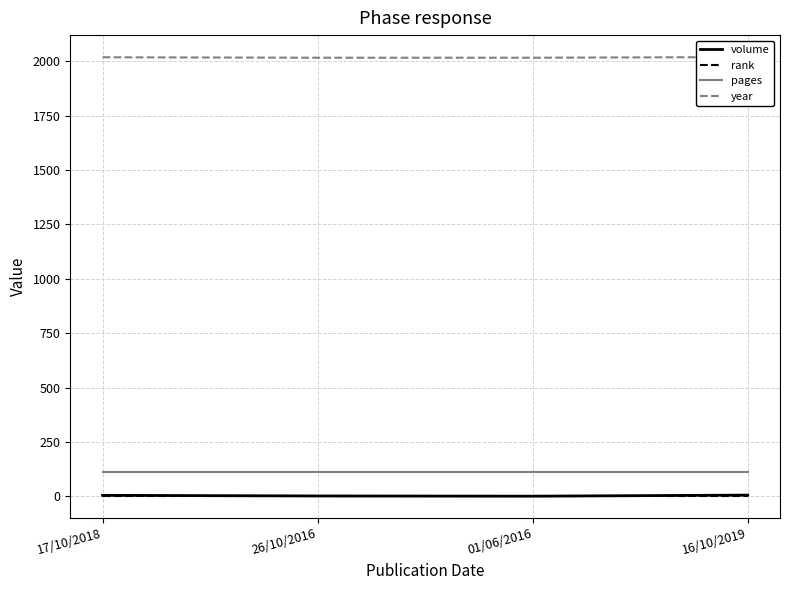

What is the sum of the pages values at 01/06/2016 and 16/10/2019?

224